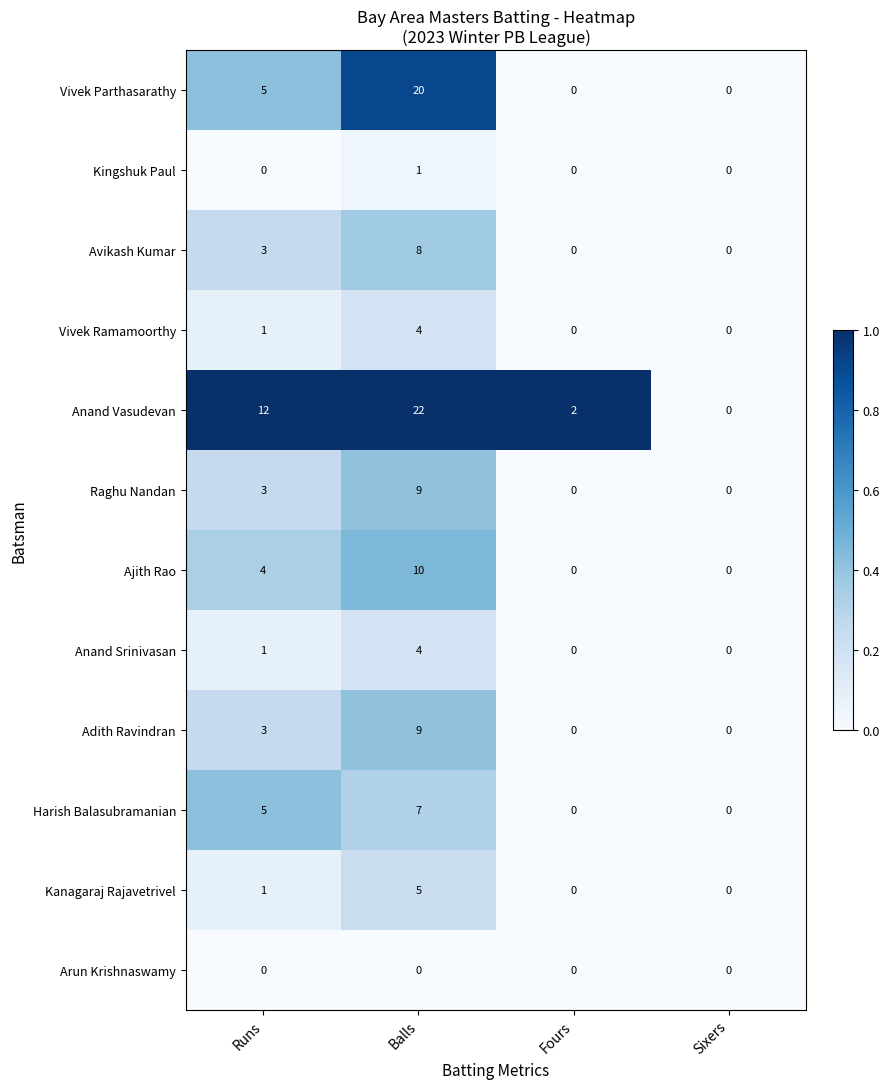

Count the Anand Srinivasan values in the range 0 to 4.

4